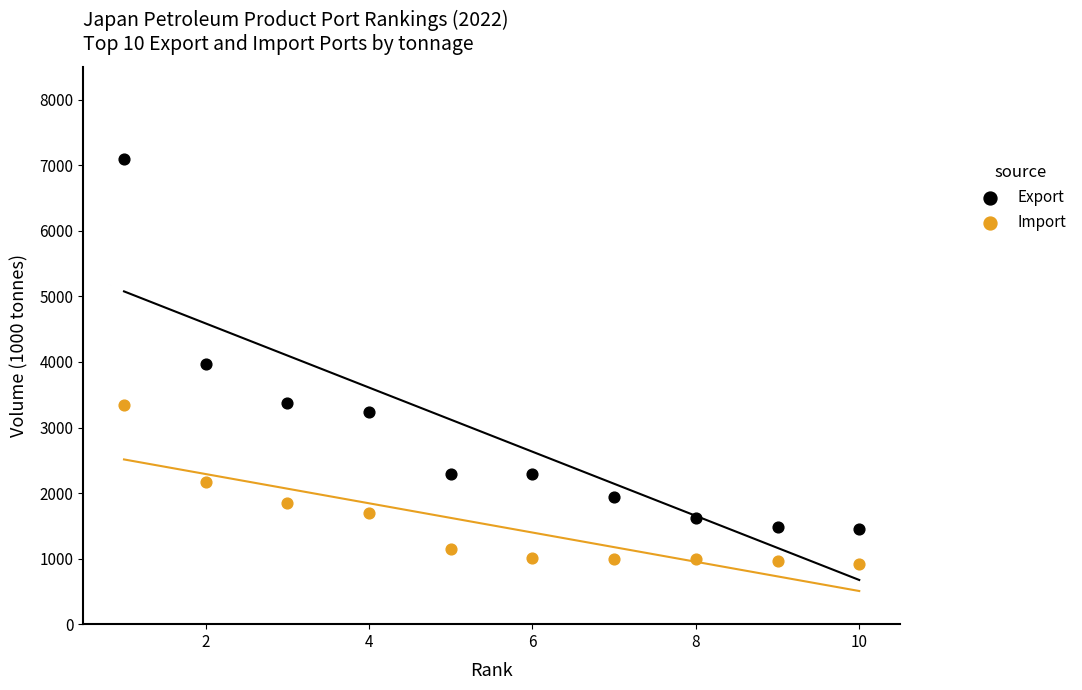

In the Export series, what Y value is closest to 4275?

3966